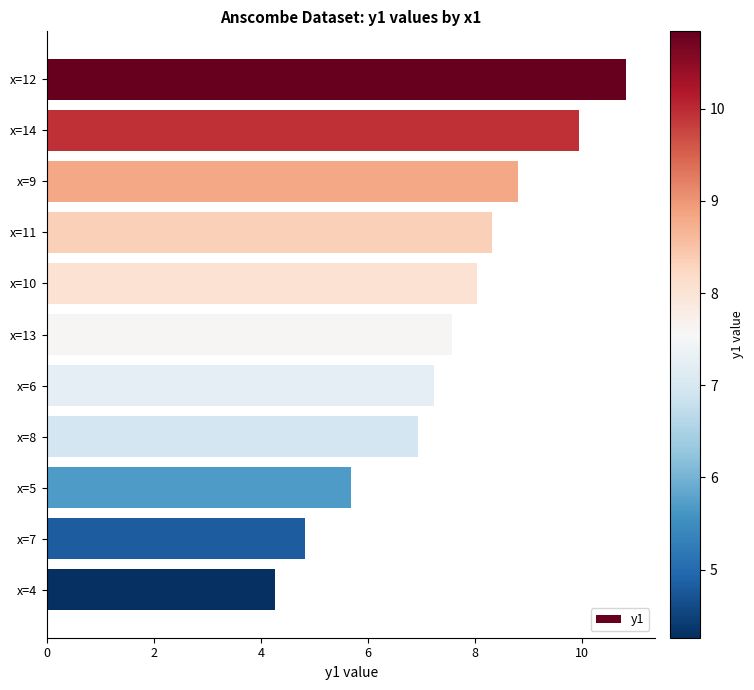

What is the change in value from x=10 to x=7?

-3.2